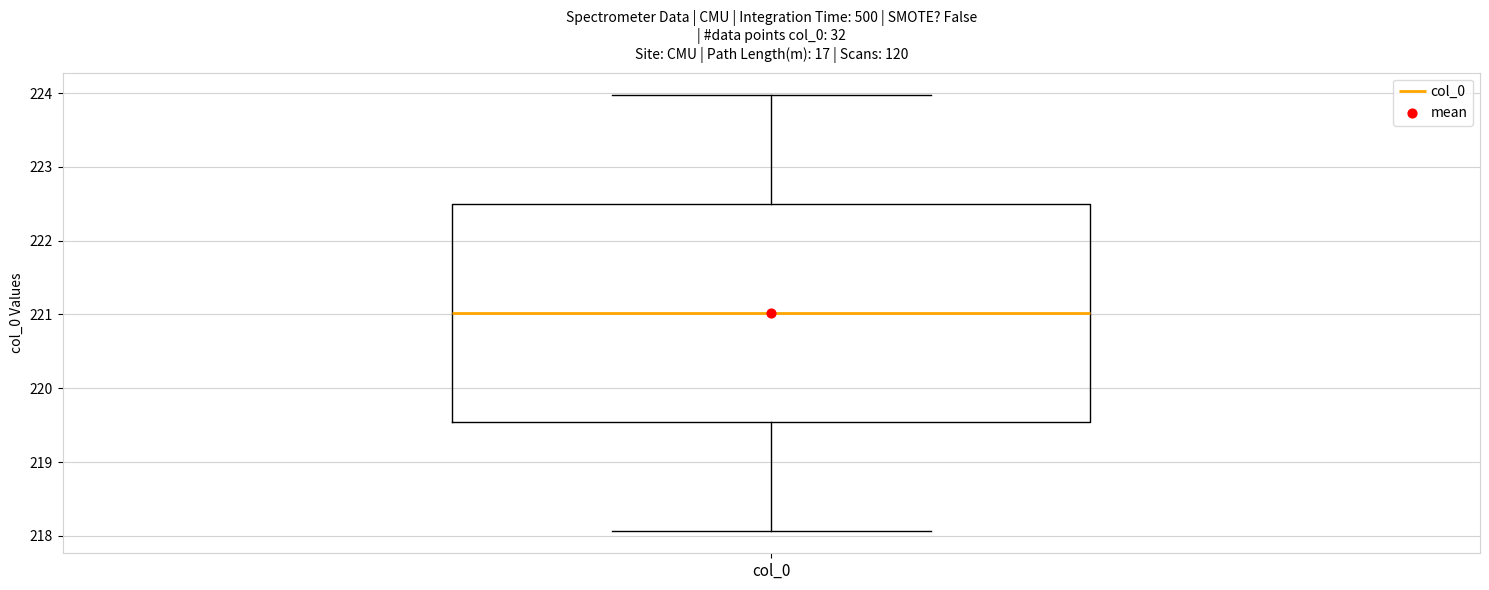

Transcribe this box plot: give where the median line is, the range the box spans, and where the two whiskers end, as read against the y-axis. The values are not printed on the chart, so give them approximately, as read against the axis.

median 221.0, box 219.5 to 222.5, whiskers 218.1 to 224.0